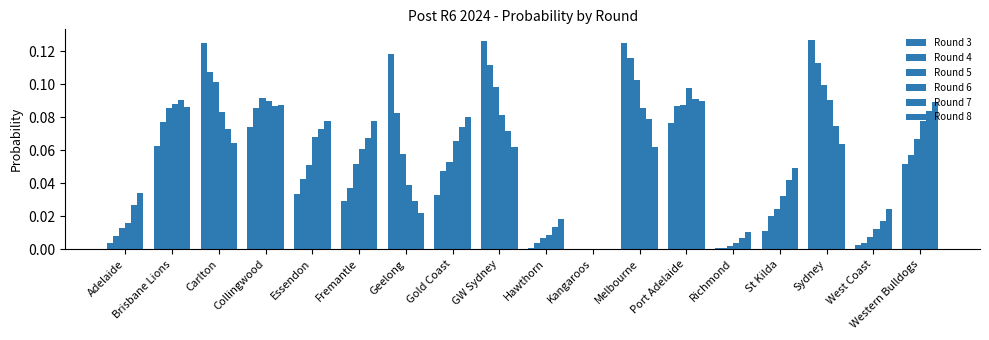

What is the average value of the Round 3 series?

0.1